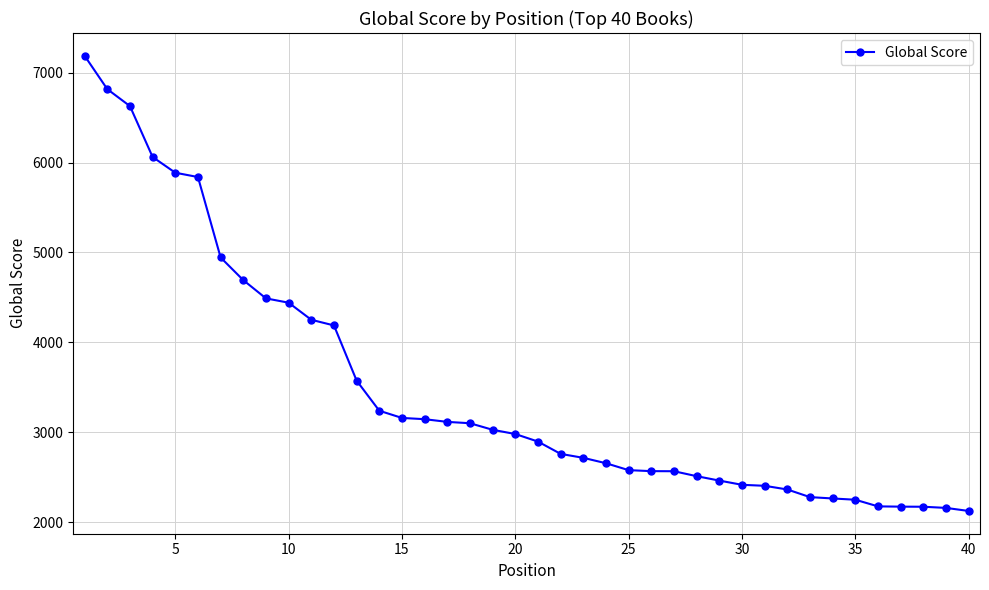

What is the smallest value displayed?

2124